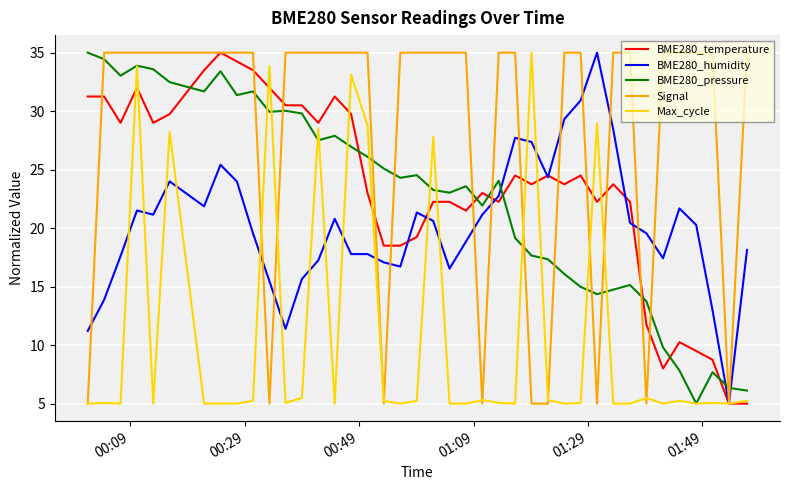

What is the minimum value for Max_cycle?

5.0